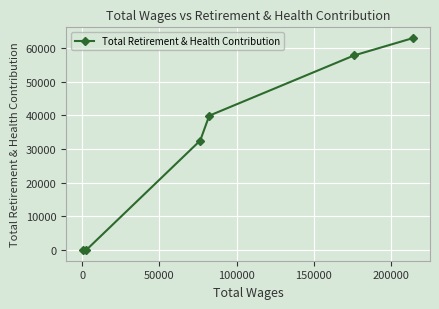

What is the maximum value shown in the chart?

63036